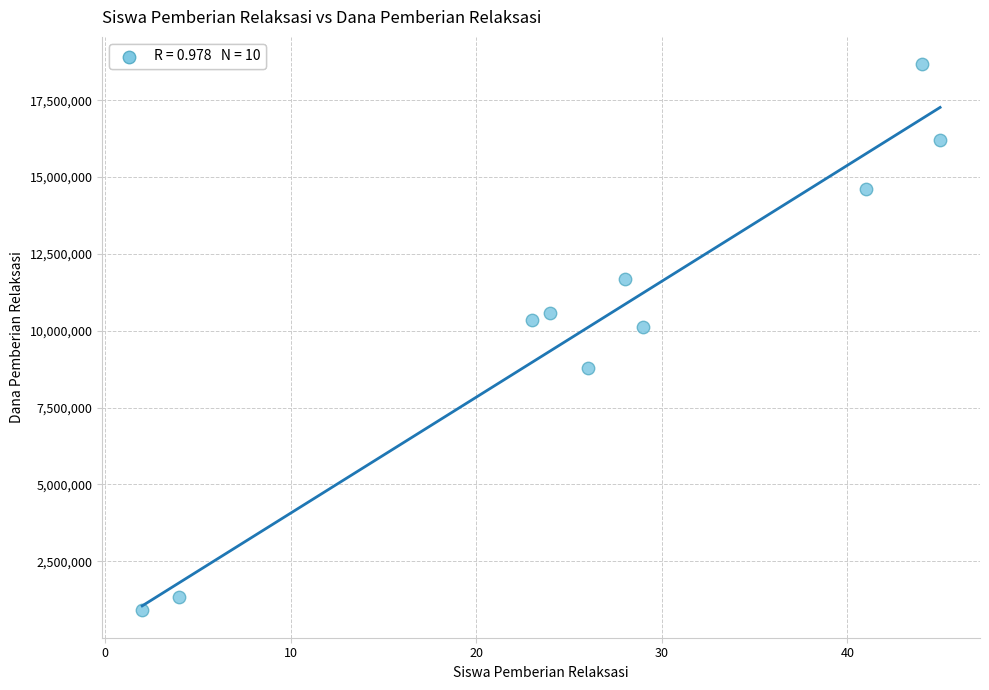

What Y value in the scatter plot is closest to 9787500?

10125000